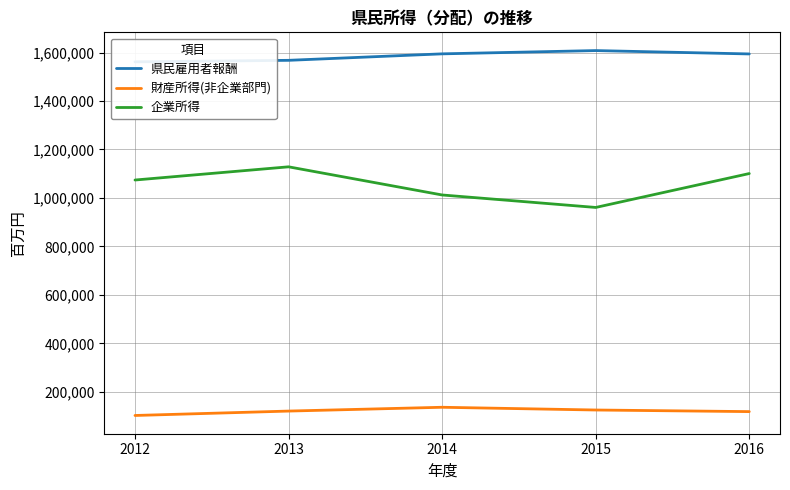

At how many categories does at least one series exceed 1038179?

5